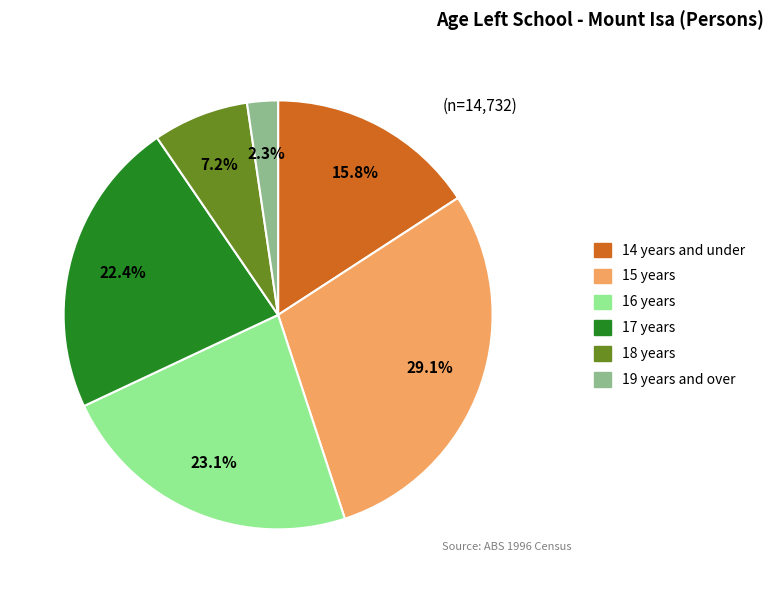

How much of the chart is everything except 15 years?

70.9%